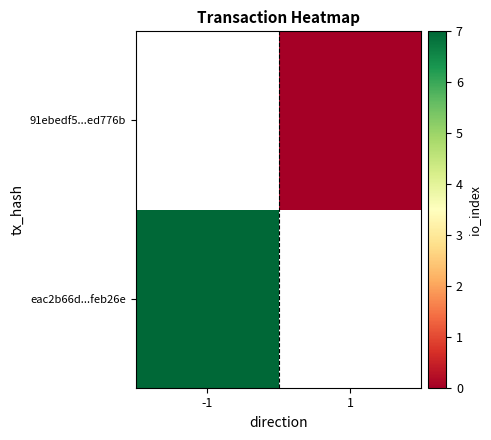

Which category has the highest value in the eac2b66d...feb26e series?

-1